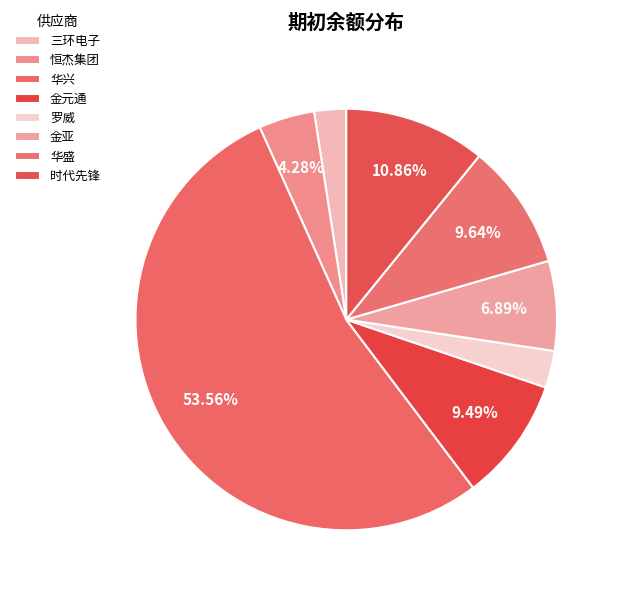

Rank the categories by value from highest to lowest.

华兴, 时代先锋, 华盛, 金元通, 金亚, 恒杰集团, 罗威, 三环电子